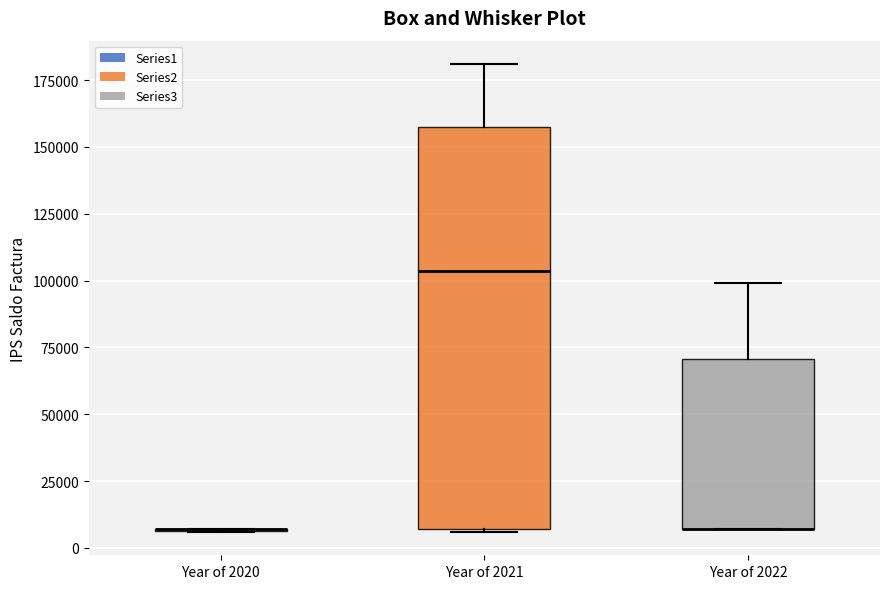

Where is the lower edge of the box for Year of 2021 on the y-axis? The values are not printed on the chart, so give them approximately, as read against the axis.

5000